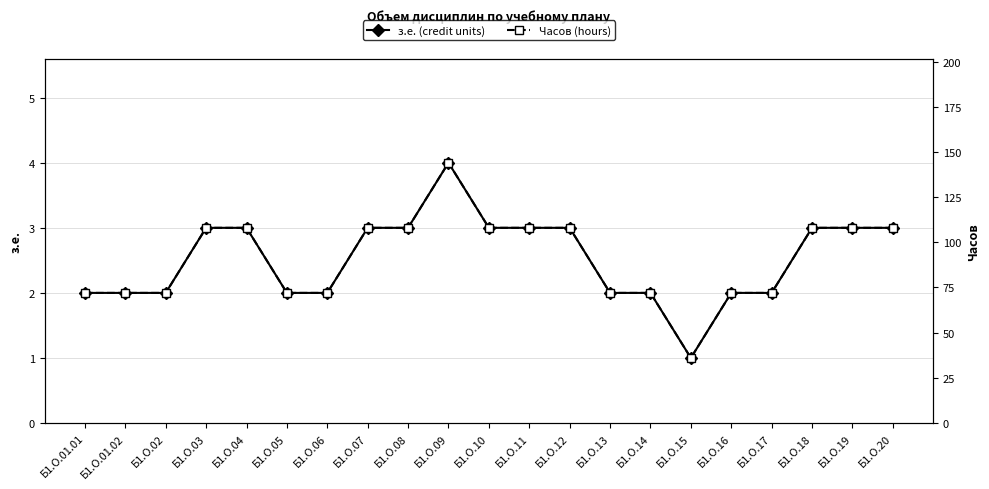

What is the sum of all з.е. (credit units) values?

53